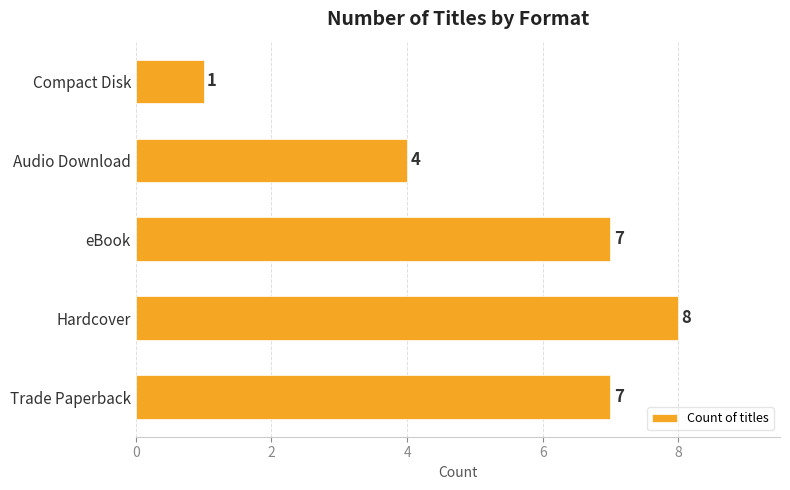

Which label corresponds to the smallest value in the chart?

Compact Disk